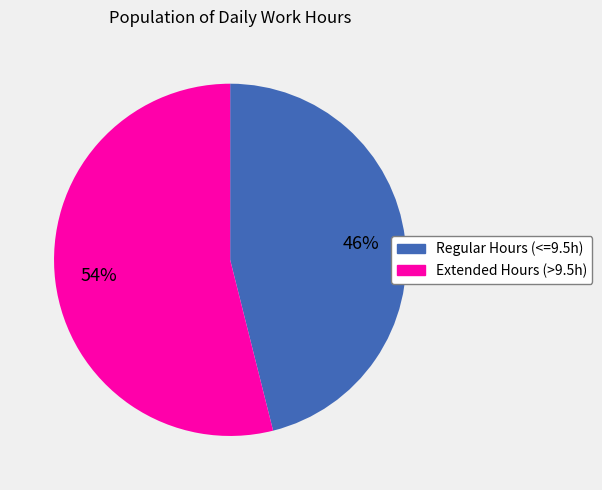

To the nearest percent, what is the average slice percentage?

50%